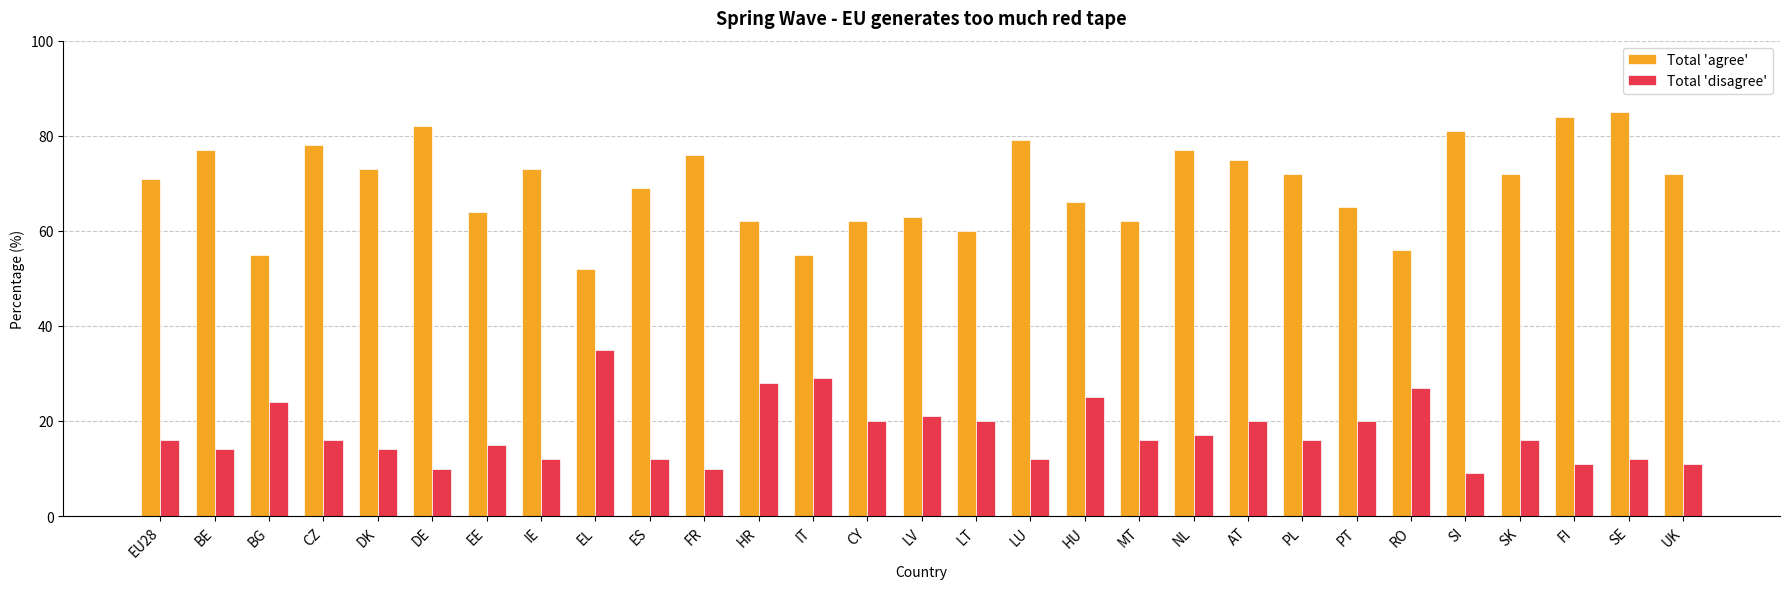

What value does the Total 'disagree' series have at EE?

15